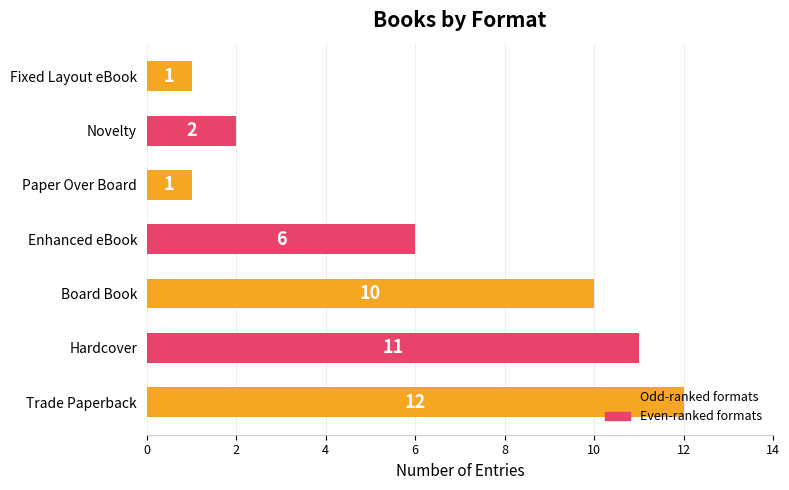

How many series are shown in this chart?

1